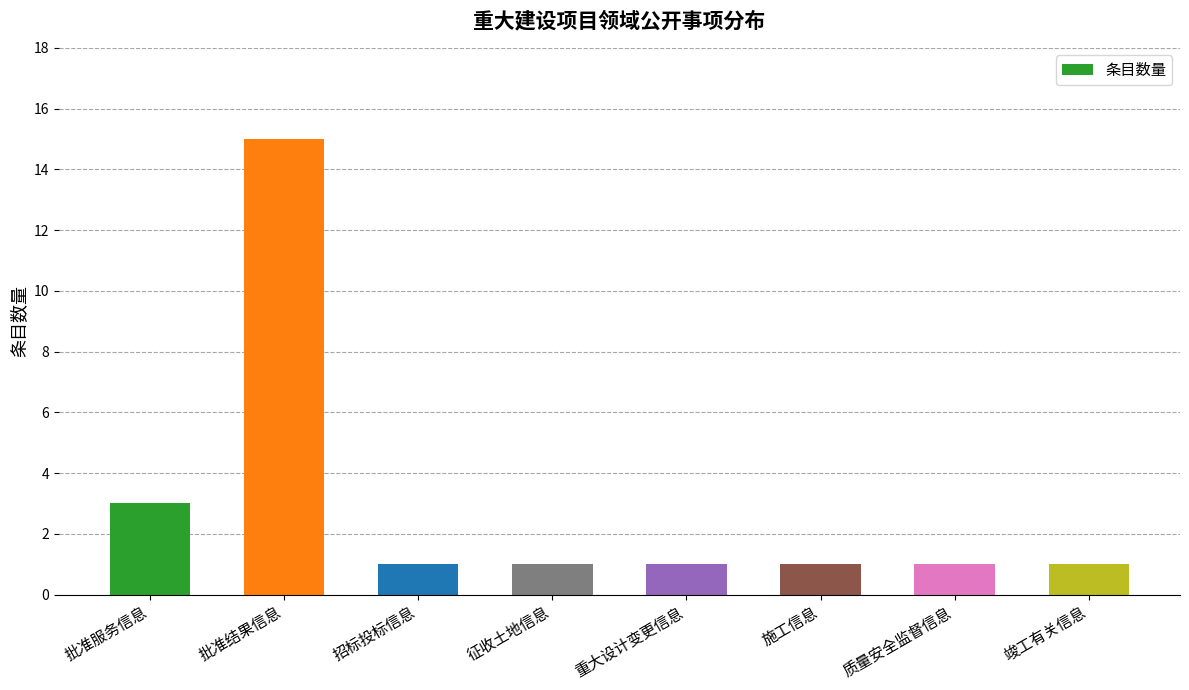

What position from the right is 质量安全监督信息?

2